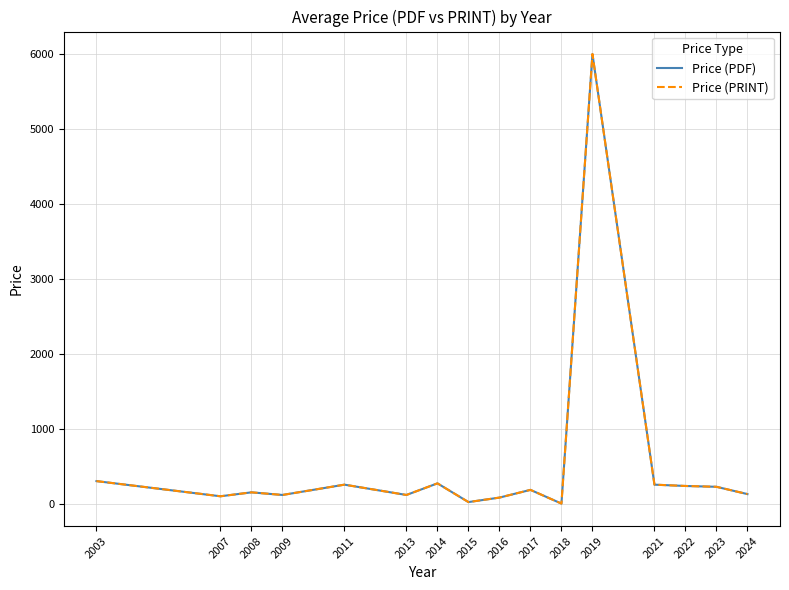

Which category has the lowest value in the Price (PRINT) series?

2018